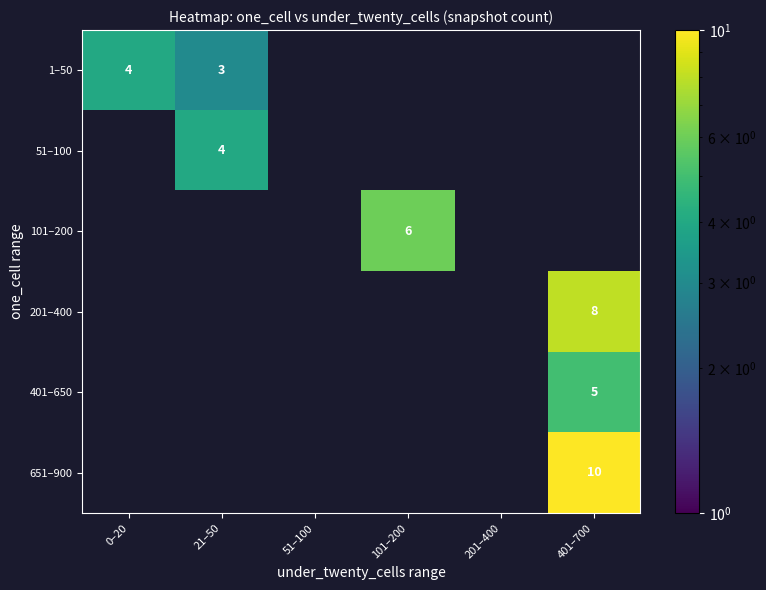

Is it true that 1–50 equals 5 at 21–50?

False